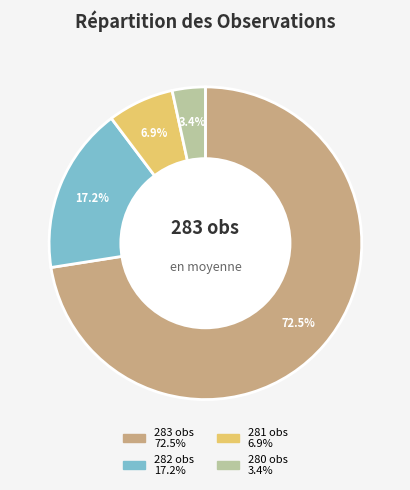

Is there a majority slice in this chart?

Yes